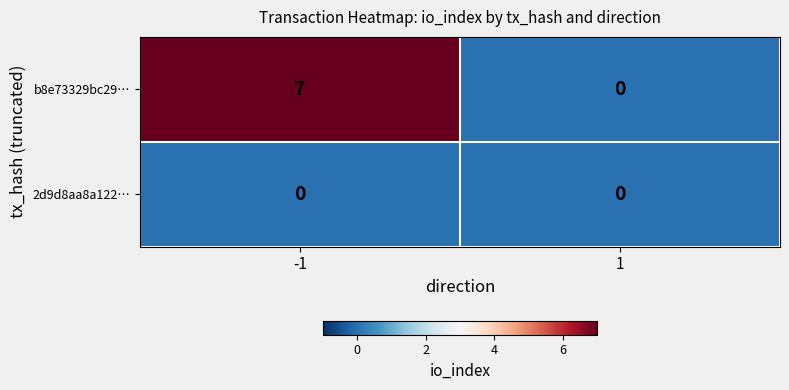

The value of 2d9d8aa8a122… at -1 is 0. True or false?

True